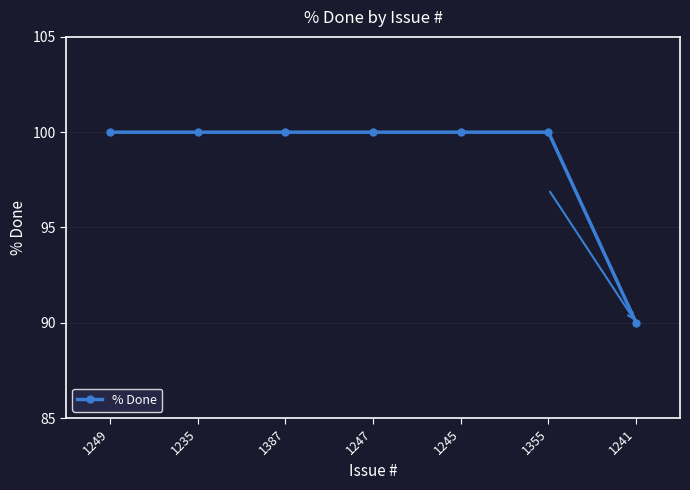

What is the label of the 7th point from the left?

1241